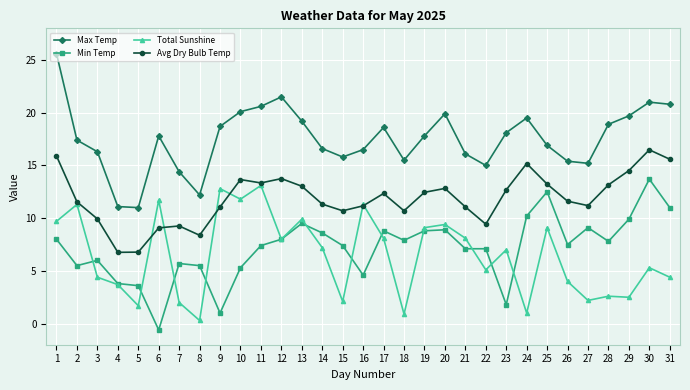

At which category does Min Temp reach its first local valley?

2